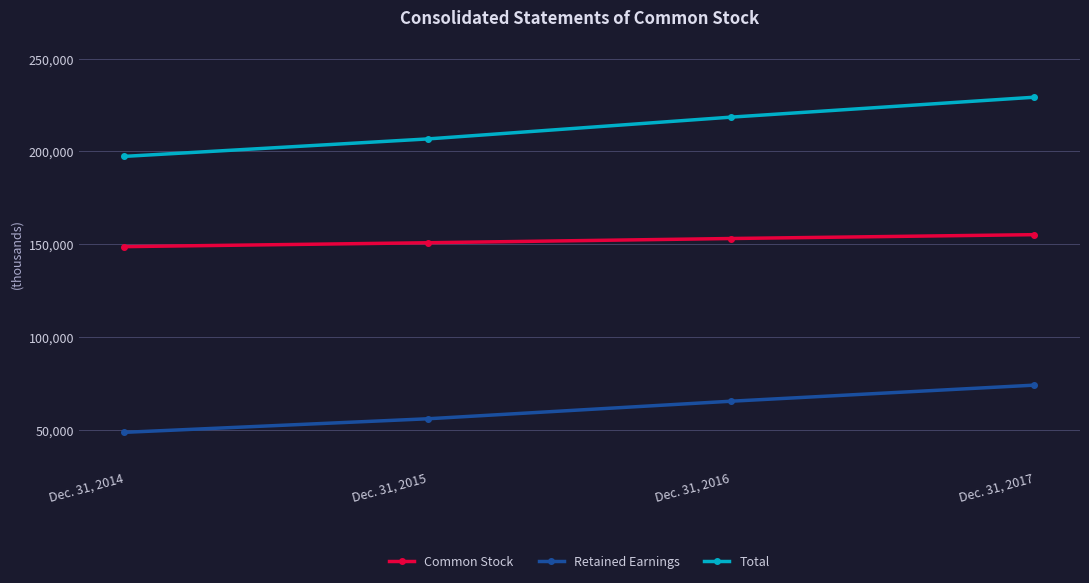

Rank the series by their maximum value, from lowest to highest.

Retained Earnings, Common Stock, Total